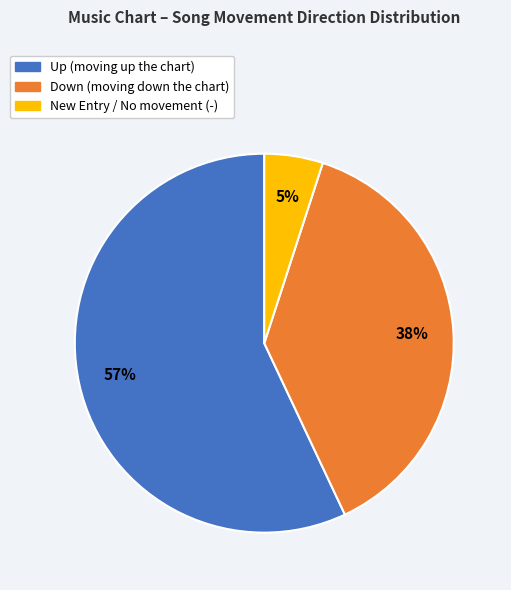

Does any single category account for the majority?

Yes